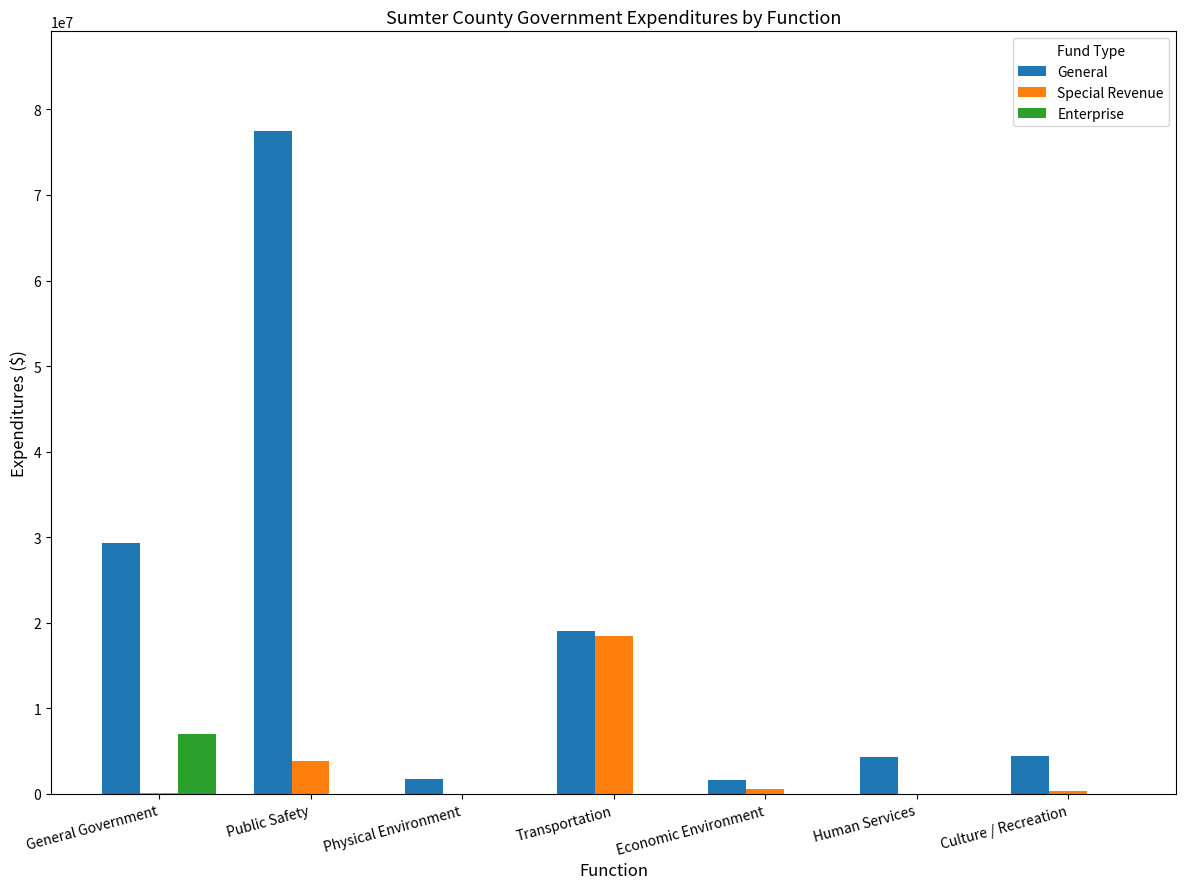

The Enterprise series shows 0 at Physical Environment. True or false?

True